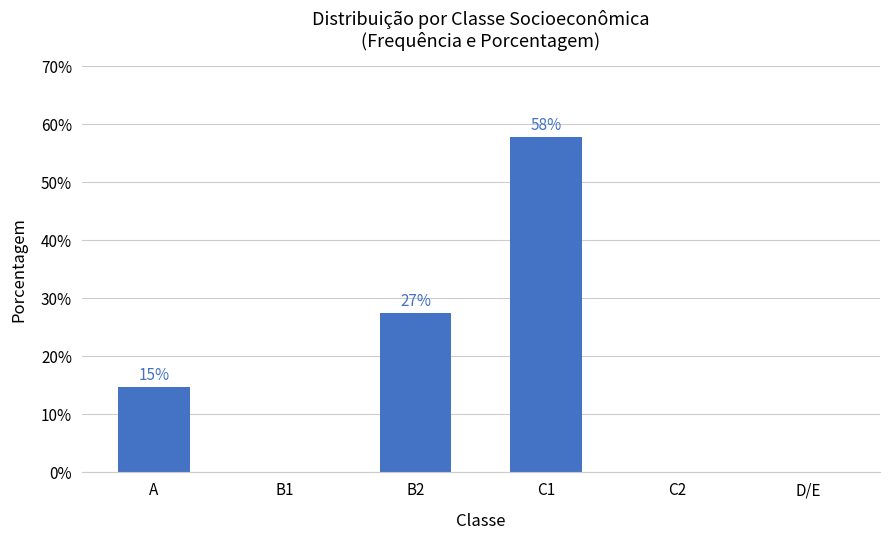

What is the difference between the values at A and C2?

14.7